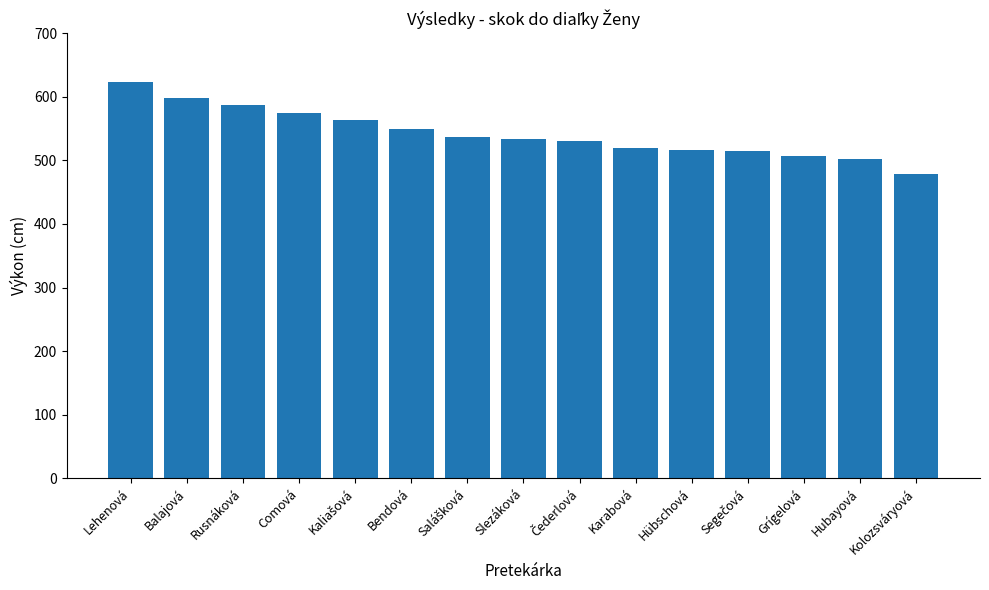

Where does the data first go above 534?

Lehenová